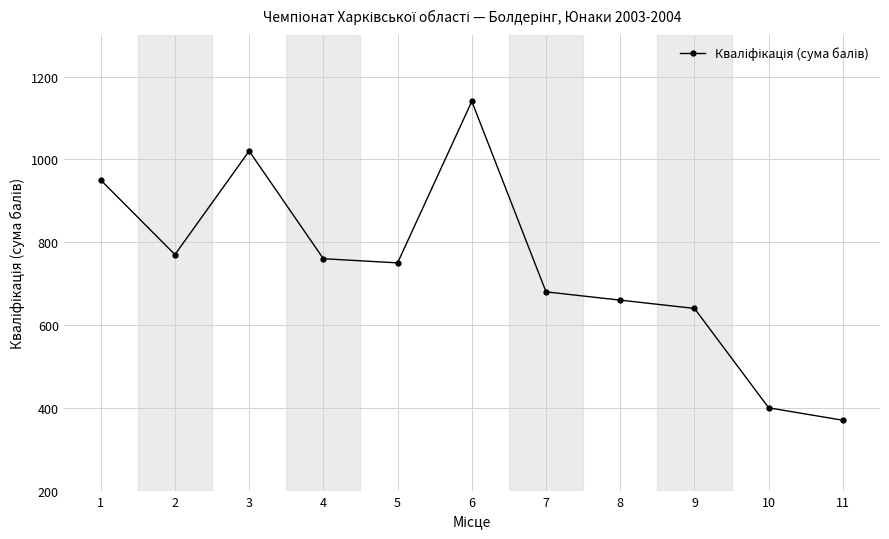

List the labels in order of value, largest first.

6, 3, 1, 2, 4, 5, 7, 8, 9, 10, 11